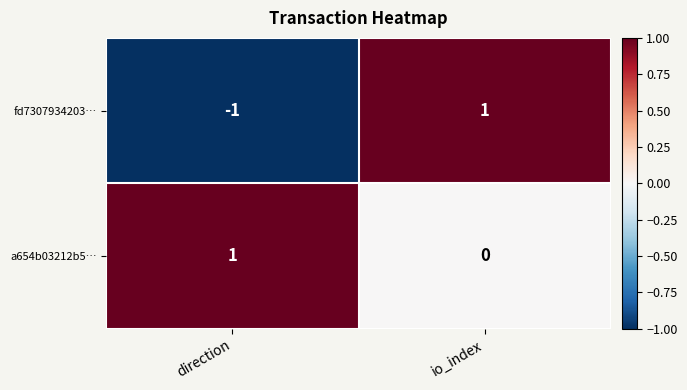

Reading left to right, extract all data points from this chart.

fd7307934203…: -1	1
a654b03212b5…: 1	0